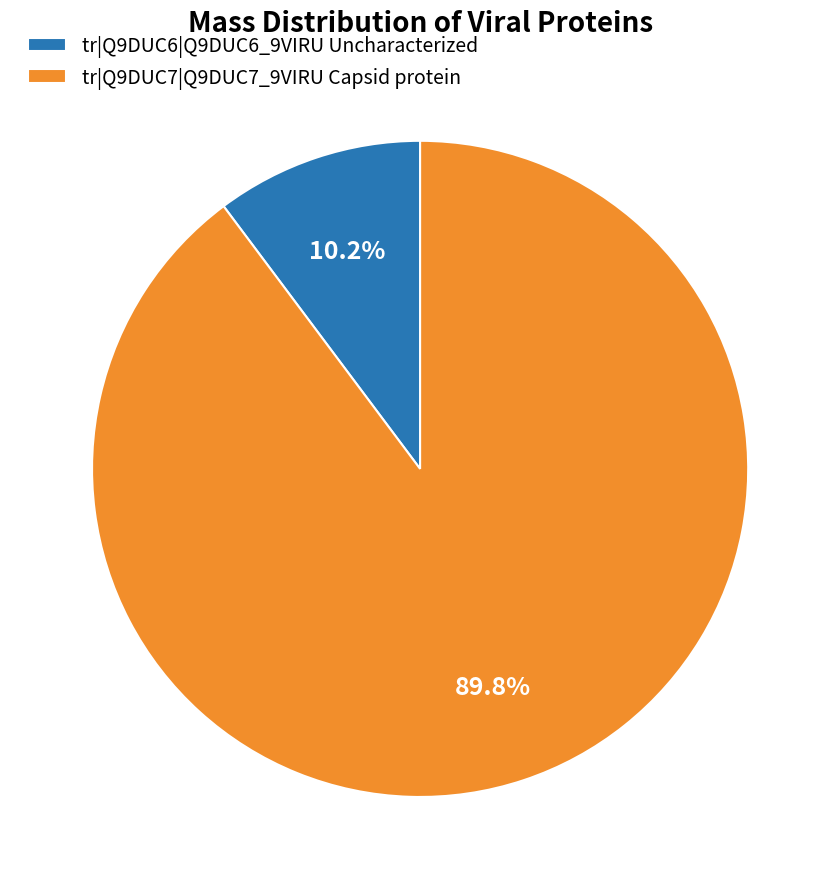

Which slice represents more than half of the pie?

tr|Q9DUC7|Q9DUC7_9VIRU Capsid protein